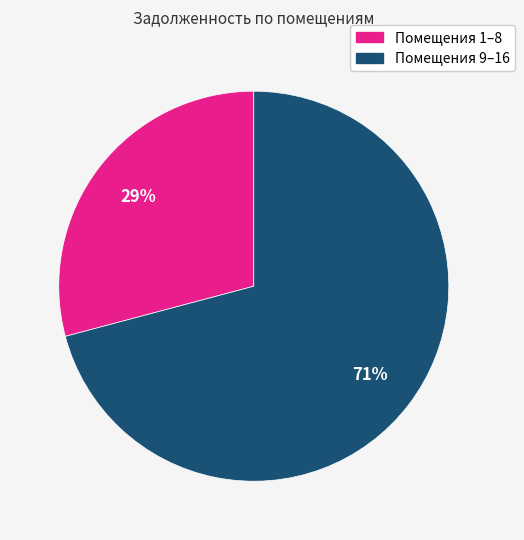

Count the number of slices in the pie.

2